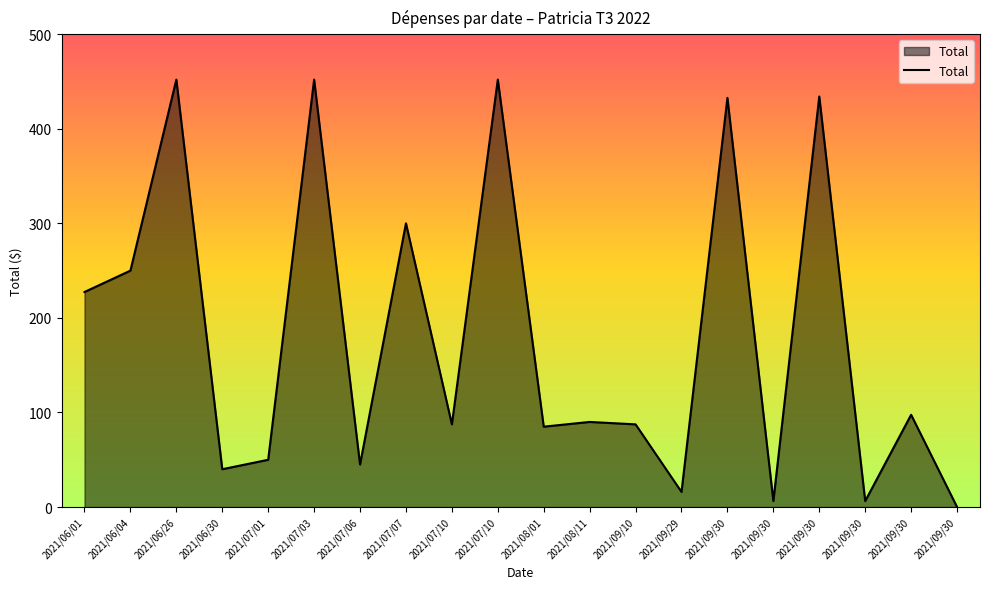

Where is the first local maximum?

2021/06/26